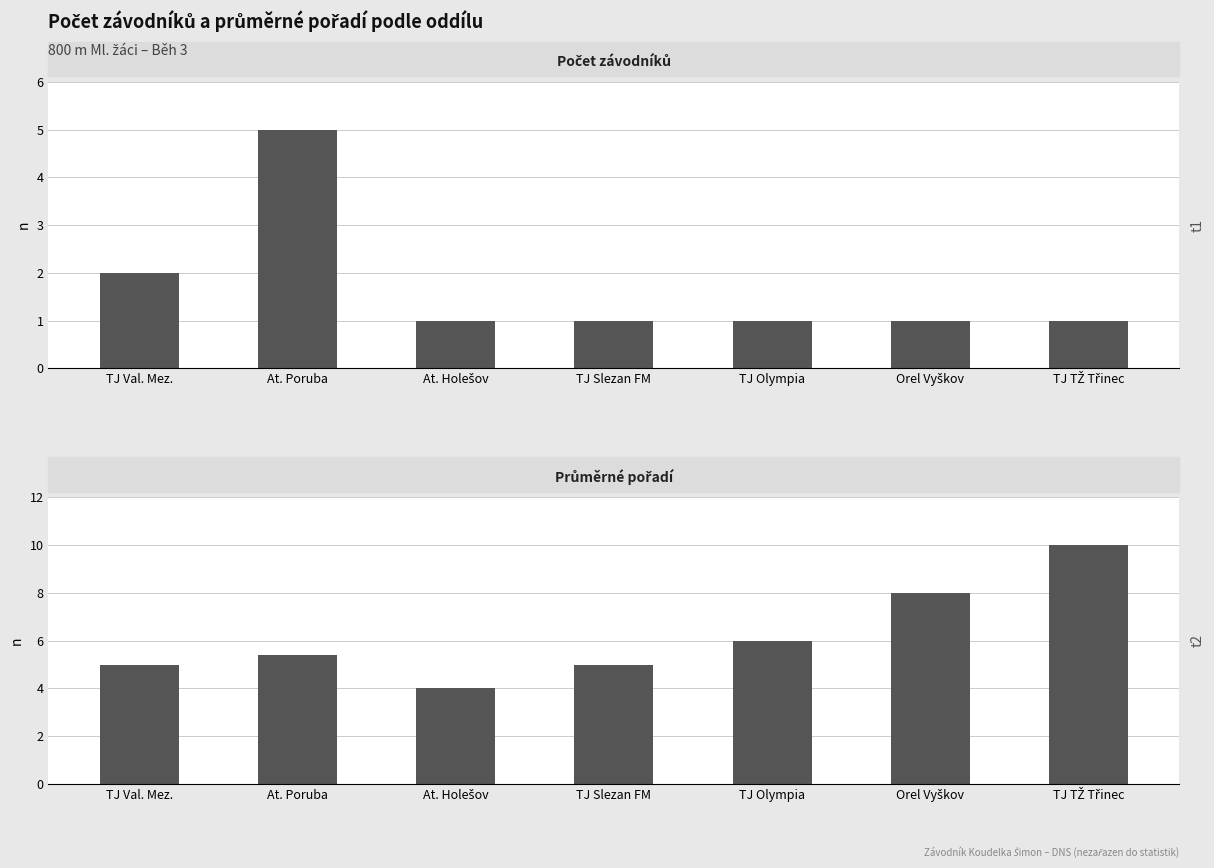

How many bars are there in total?

14